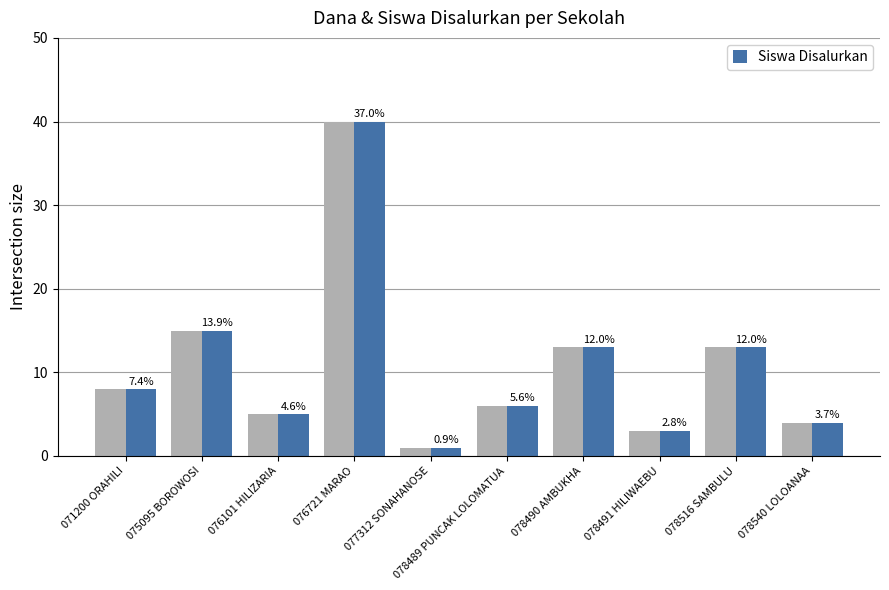

Does the chart contain any negative values?

No